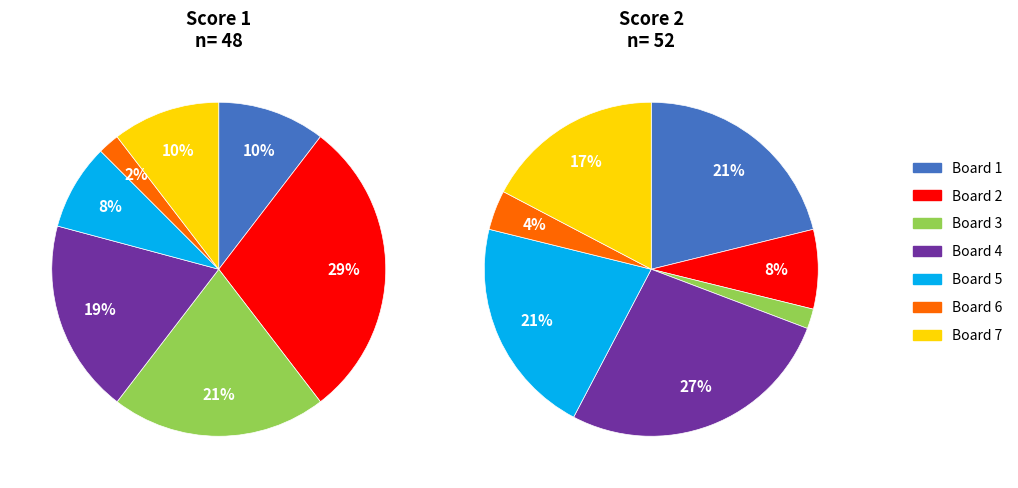

Combined, what portion of the pie is 5 and 4?

27.1%